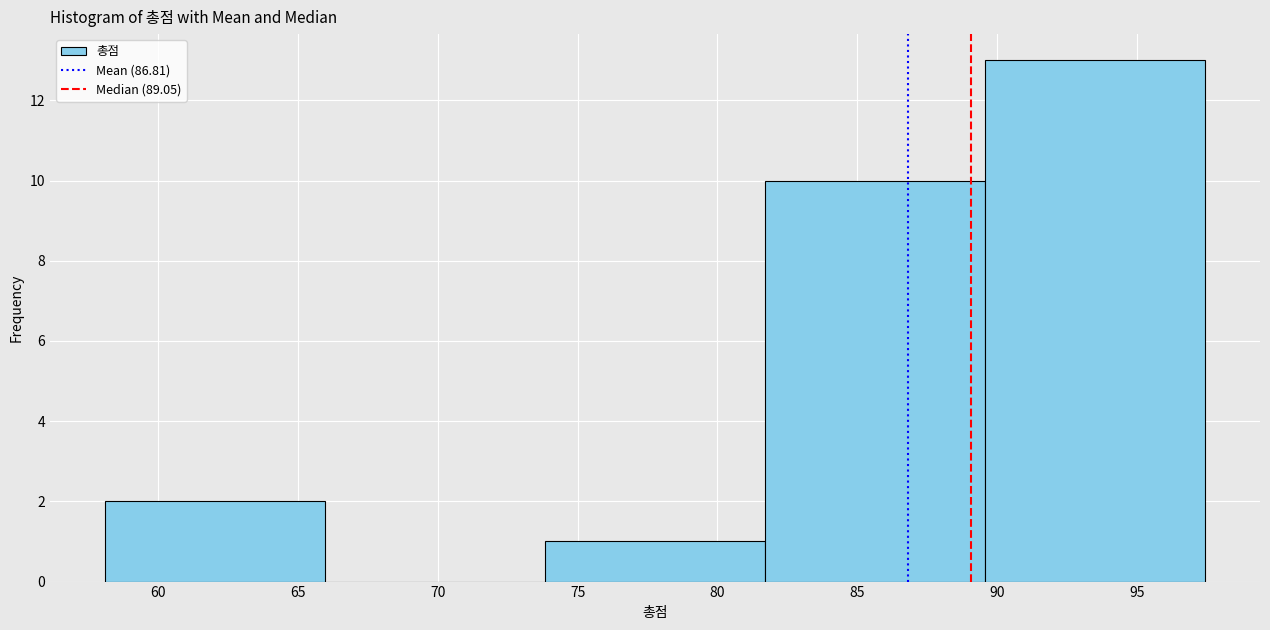

What is the height of the bar covering 74.0 to 81.5 on the x-axis? Neither the bar edges nor the heights are printed on the chart, so give them approximately, as read against the axes.

1